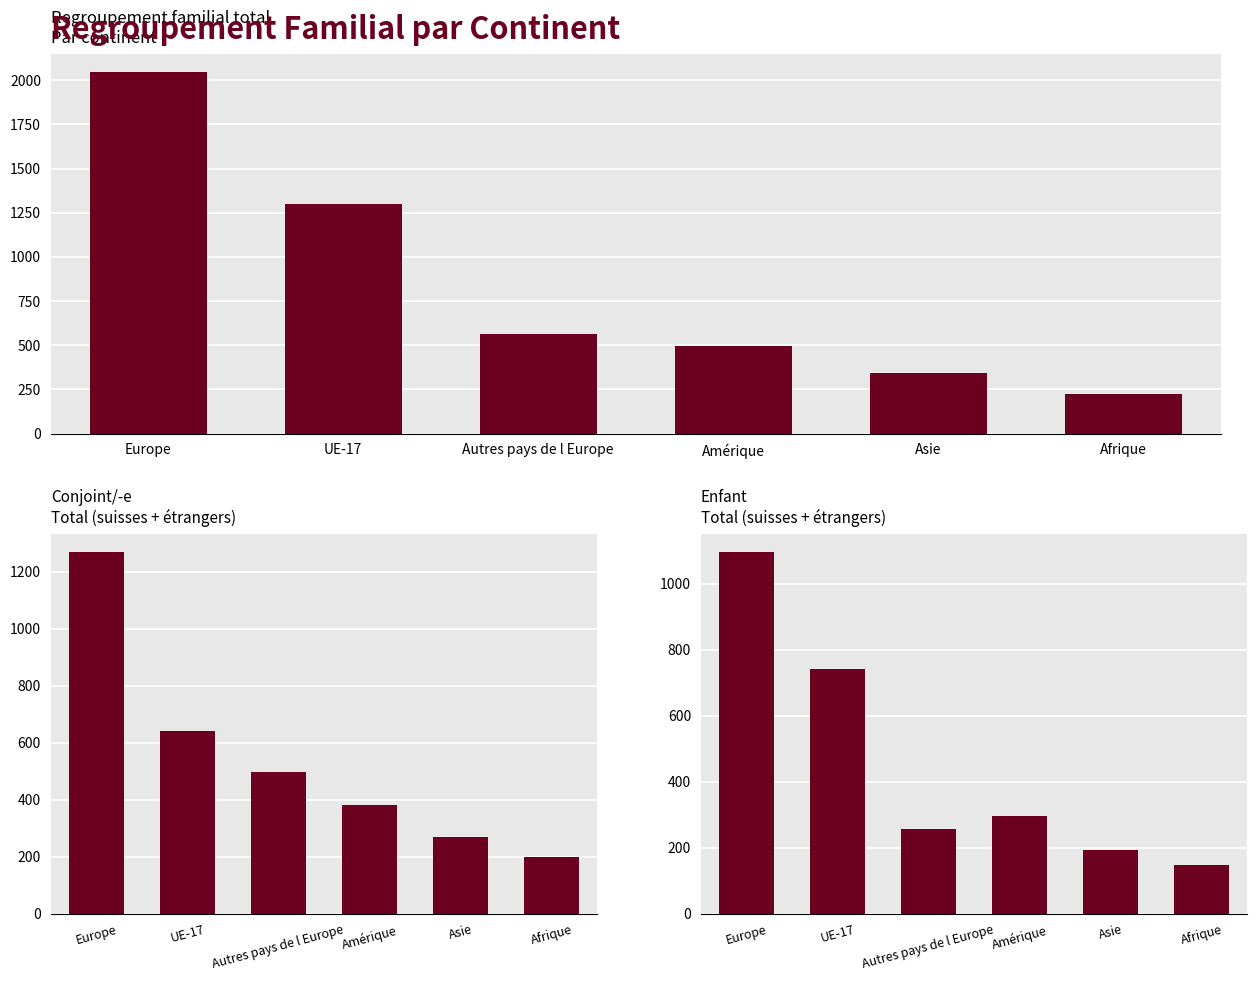

What is the label of the 3rd bar from the left?

Autres pays de l Europe